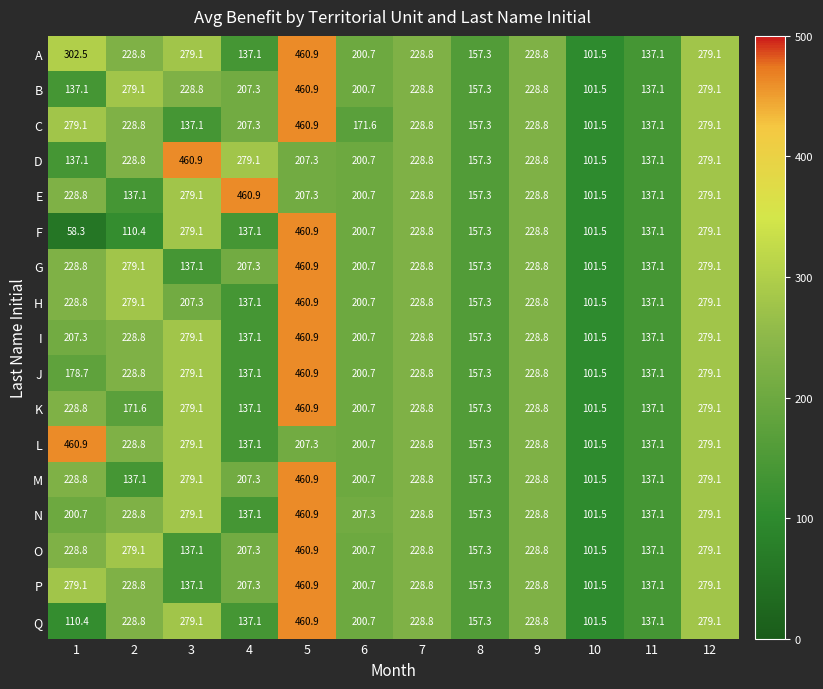

What is the approximate value of A at 10?

101.5